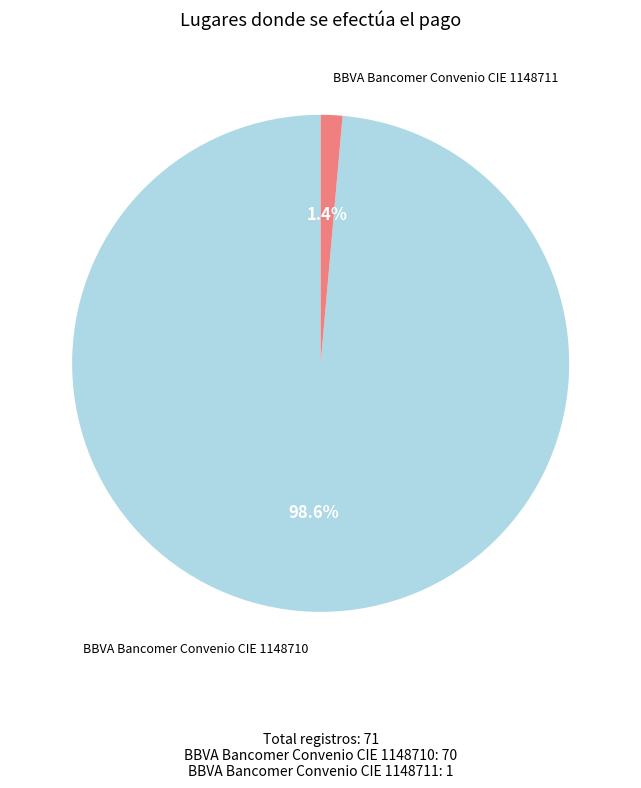

To the nearest percent, what is the difference between the BBVA Bancomer Convenio CIE 1148710 and BBVA Bancomer Convenio CIE 1148711 slice percentages?

97%